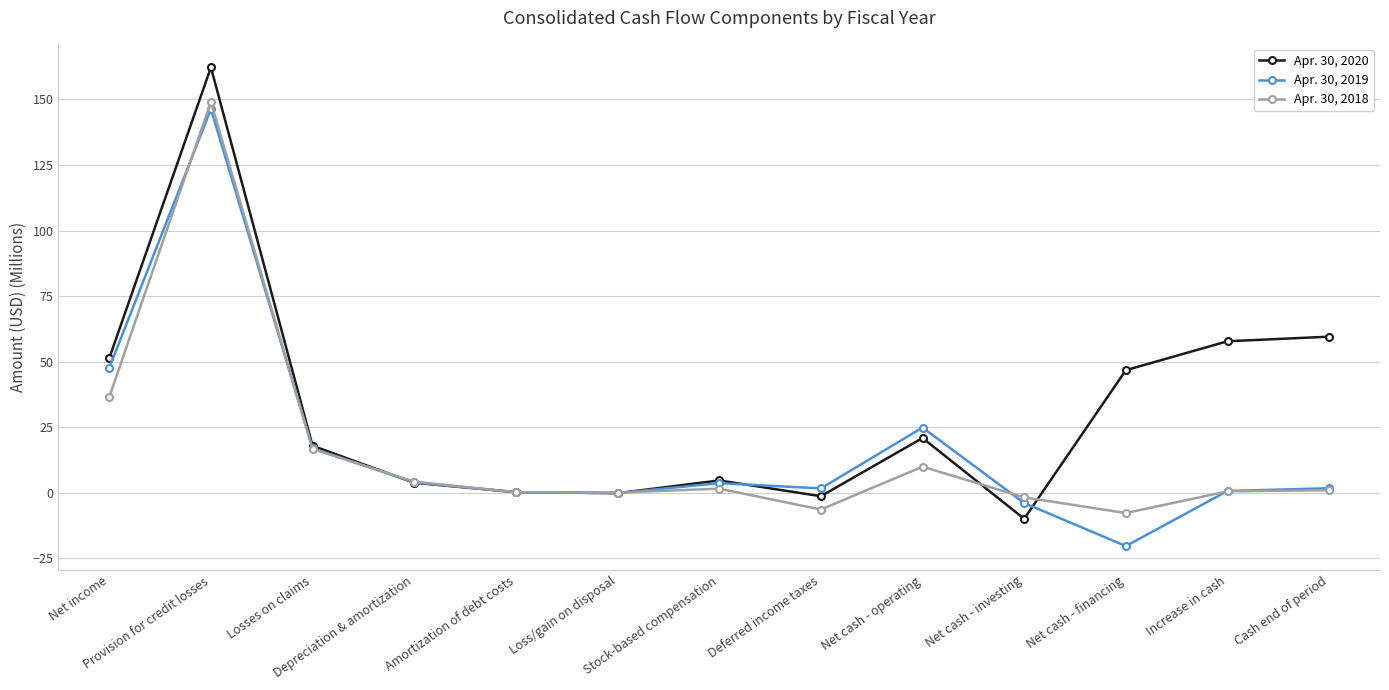

True or false: Apr. 30, 2020 has a value of 51.3 at Net income.

True